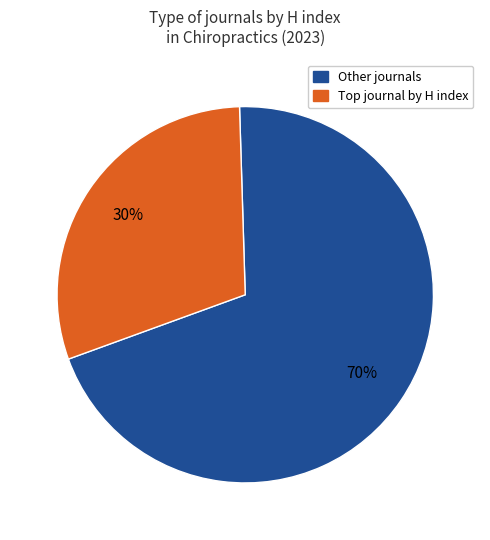

To the nearest percent, what is the difference between the largest and smallest slice percentages?

40%